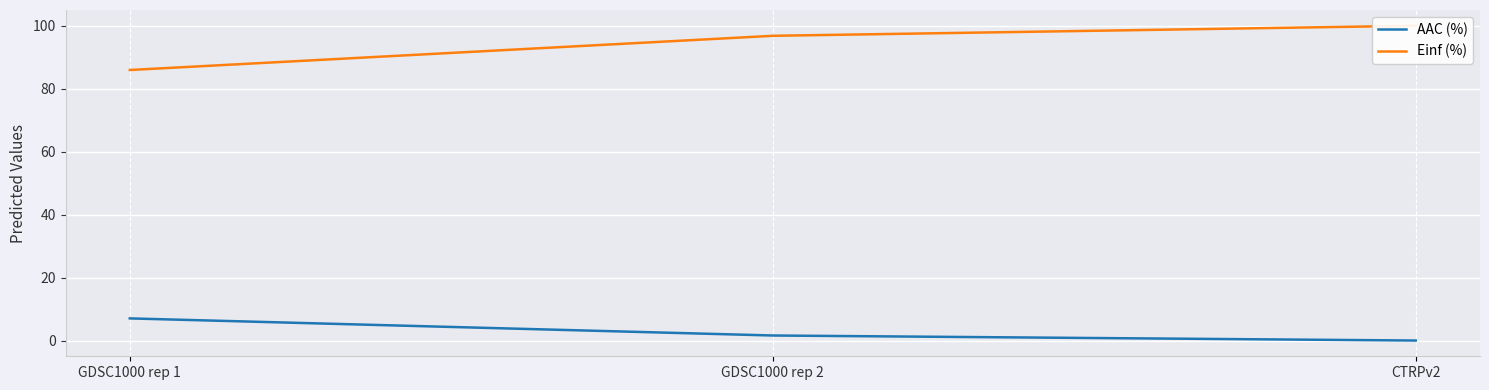

Is the value of AAC (%) at CTRPv2 greater than the value of Einf (%) at GDSC1000 rep 2?

No